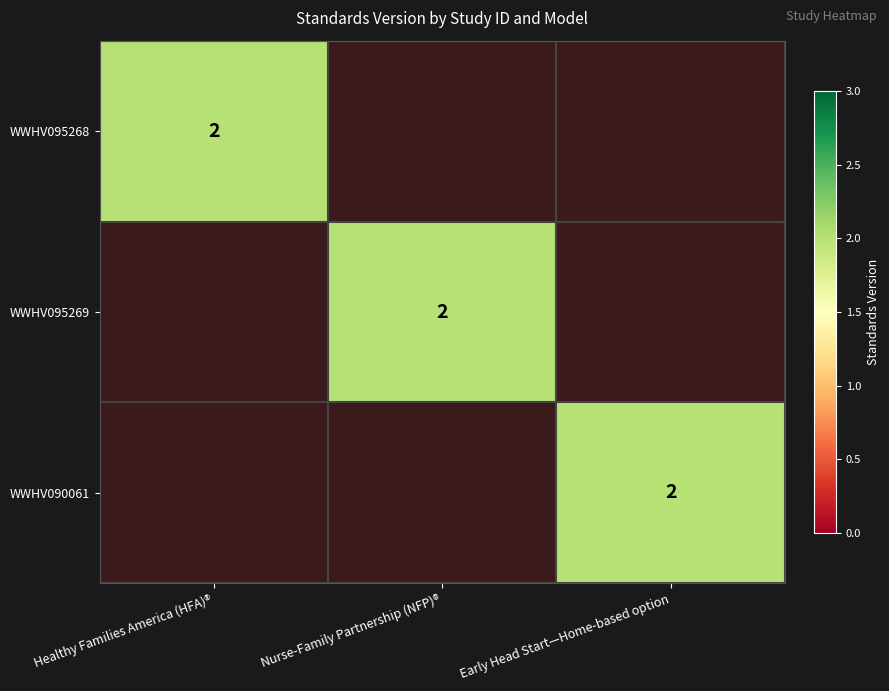

True or false: WWHV095268 has a value of 1 at Healthy Families America (HFA)®.

False